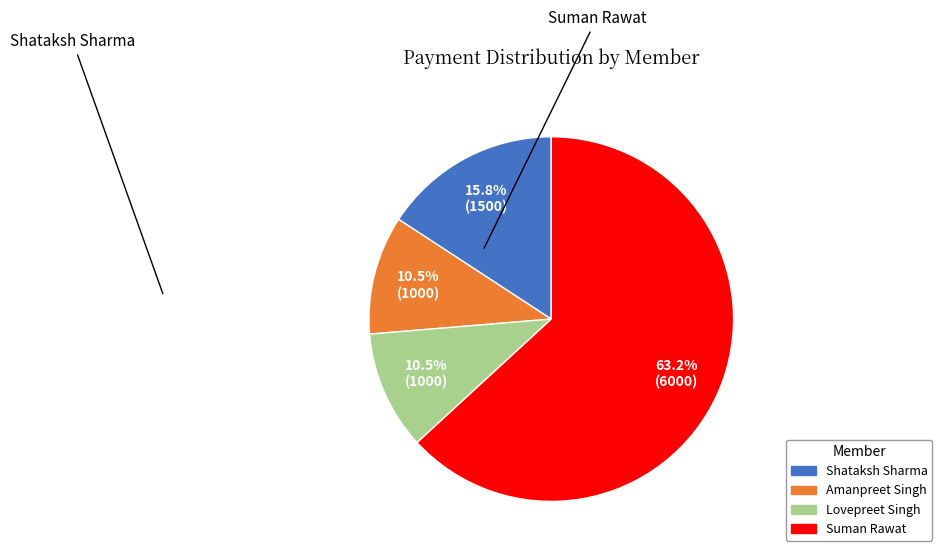

What is the ratio of the value at Shataksh Sharma to the value at Amanpreet Singh?

1.5